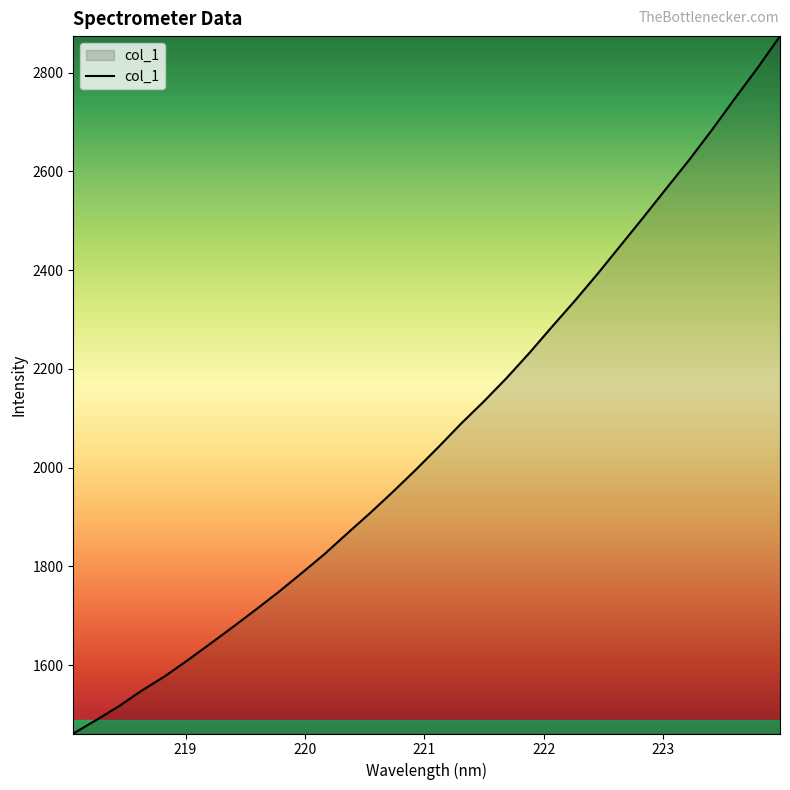

How many distinct data groups are displayed?

1